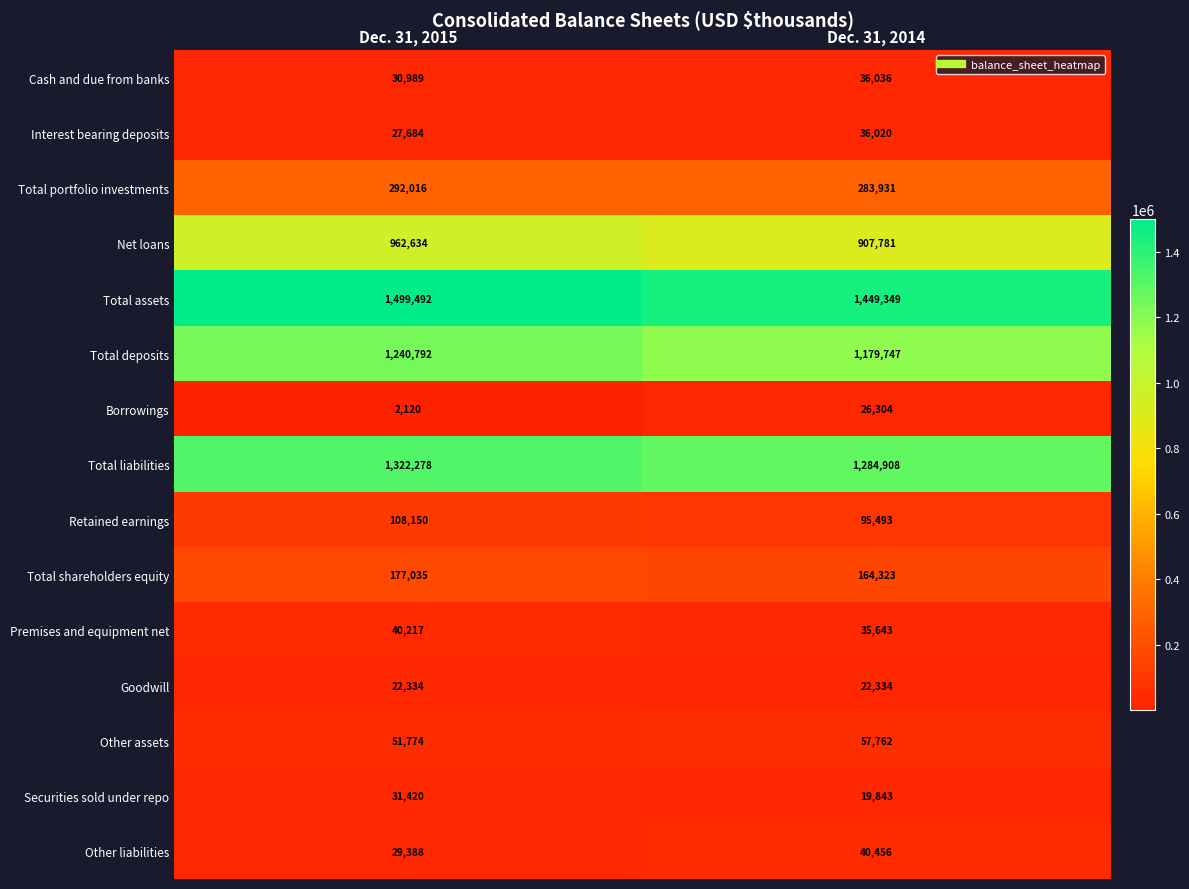

The Retained earnings series shows 36964 at Dec. 31, 2015. True or false?

False